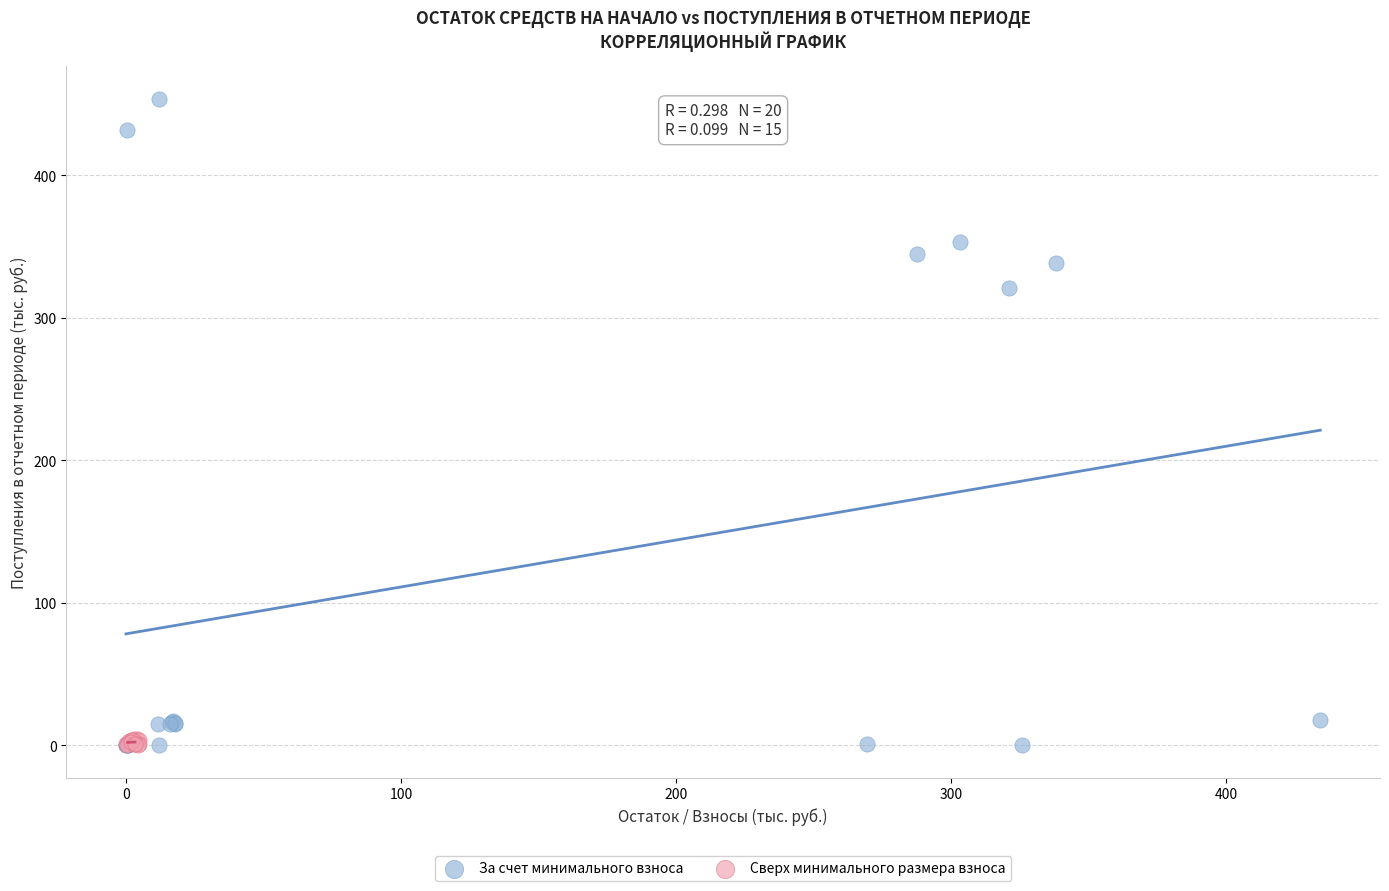

Which series has the widest spread of Y values?

За счет минимального взноса